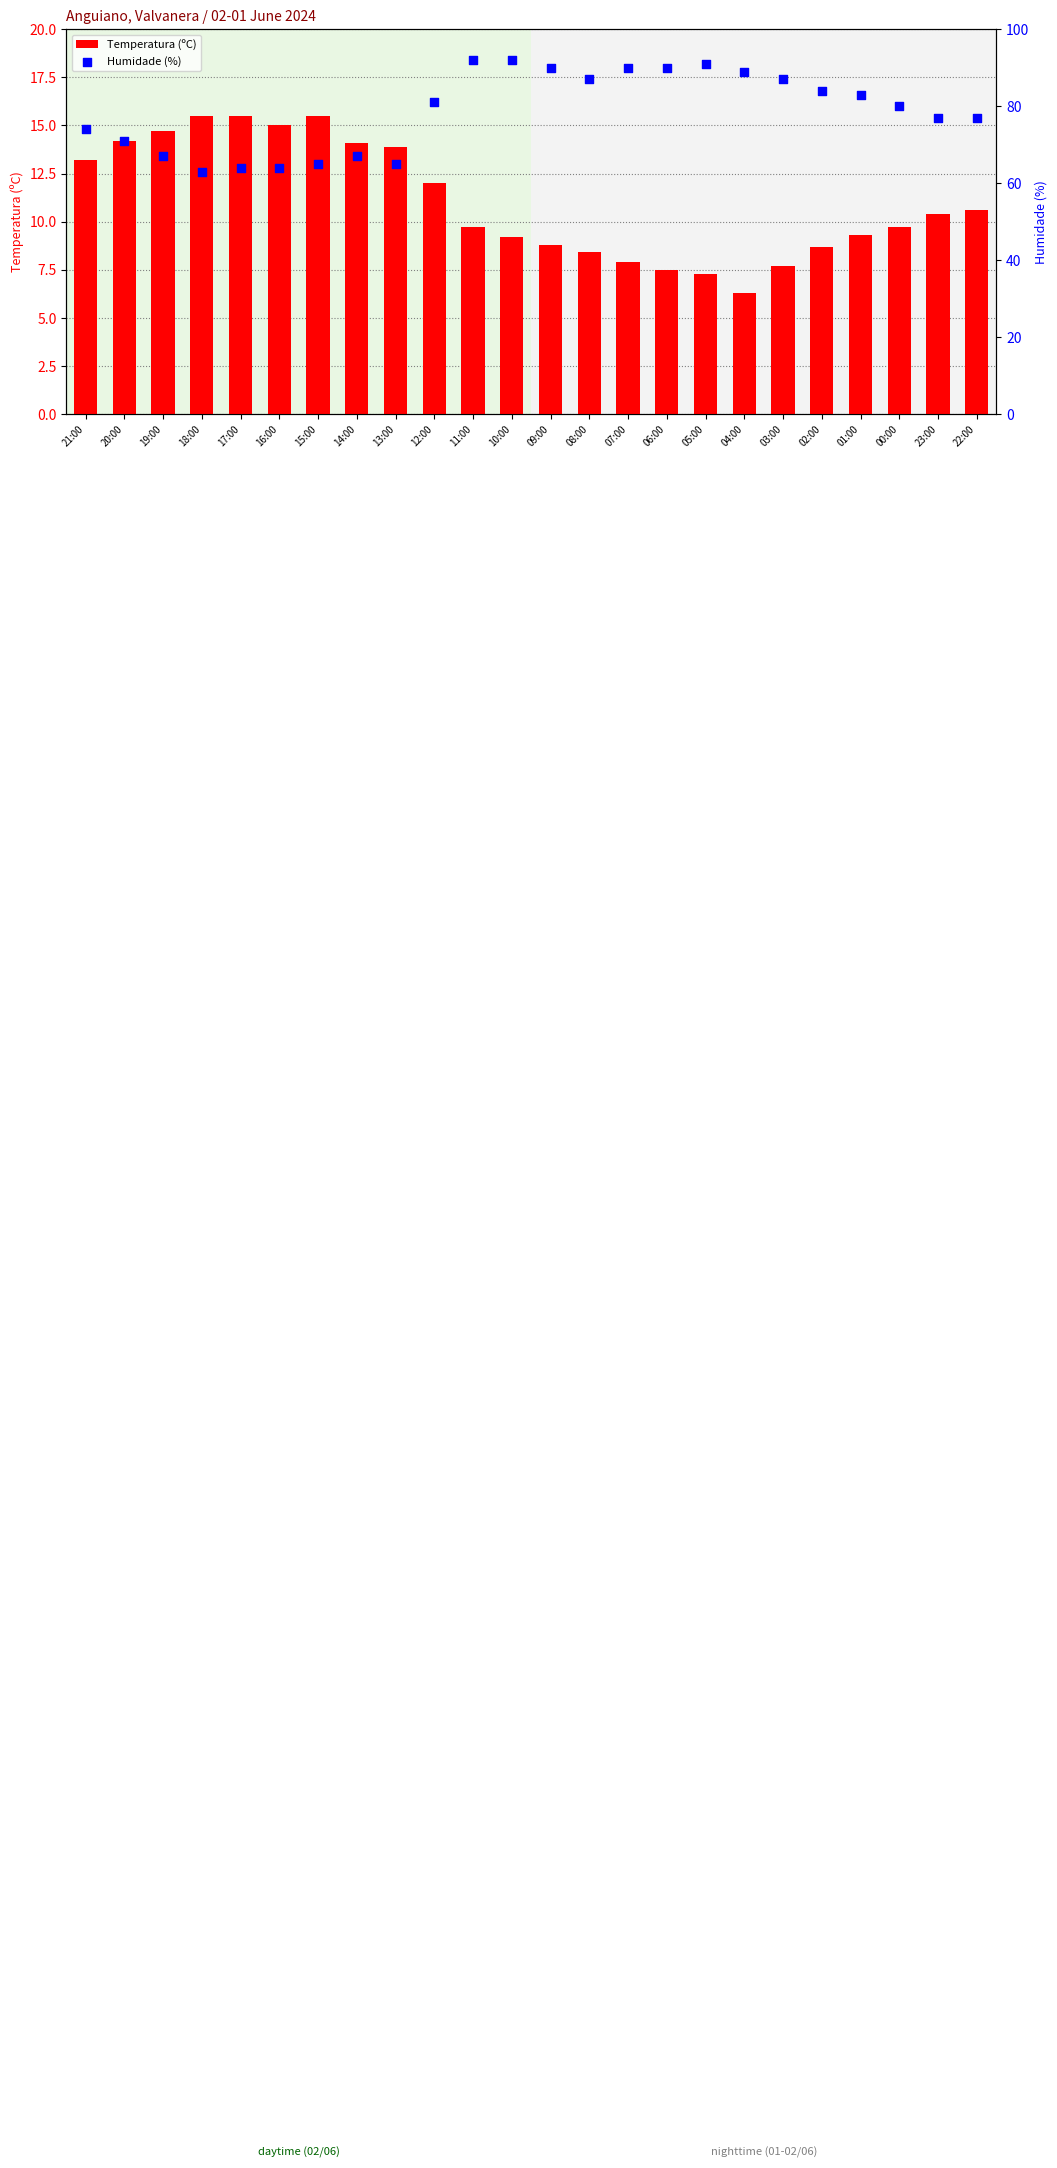

What is the total value across all series at 09:00?

98.8